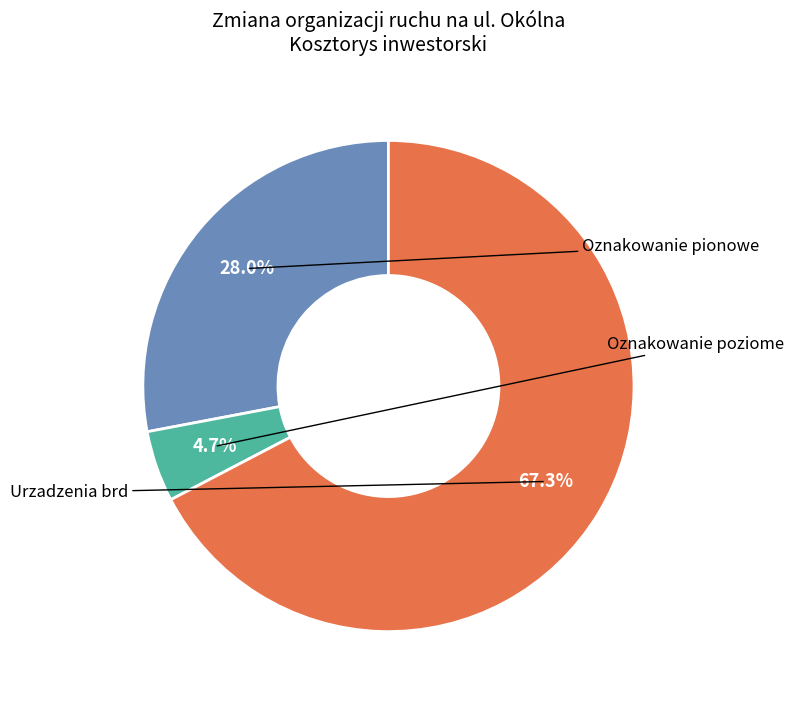

Does any single category account for the majority?

Yes